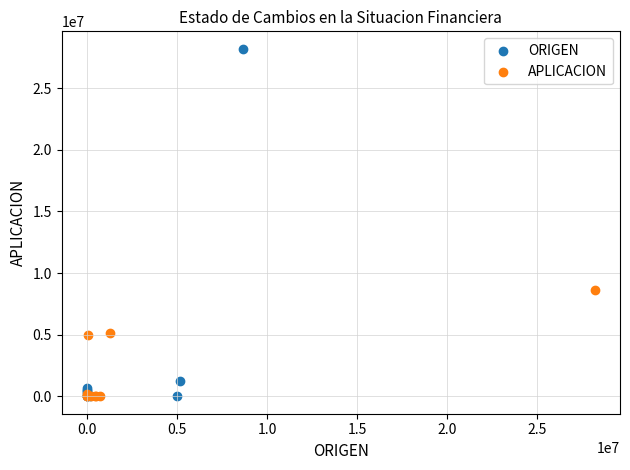

Which series contains the highest Y value?

ORIGEN